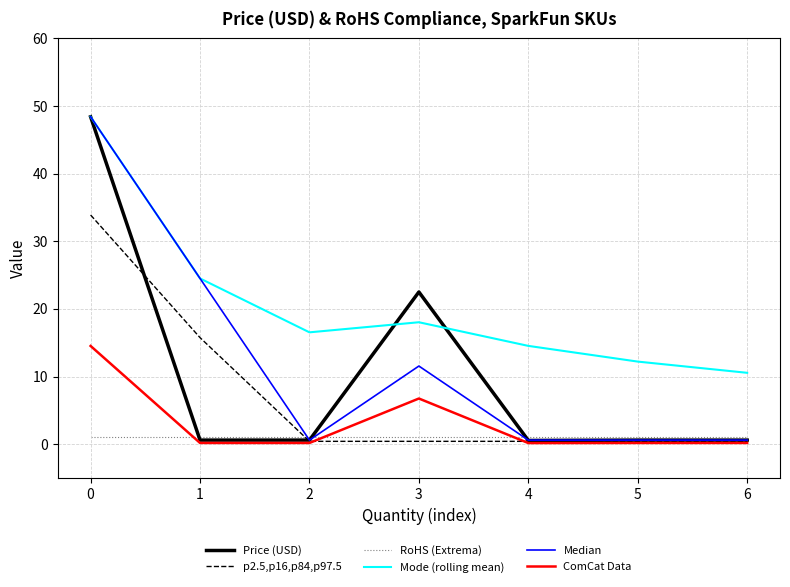

How many intersections are there between RoHS (Extrema) and ComCat Data?

3